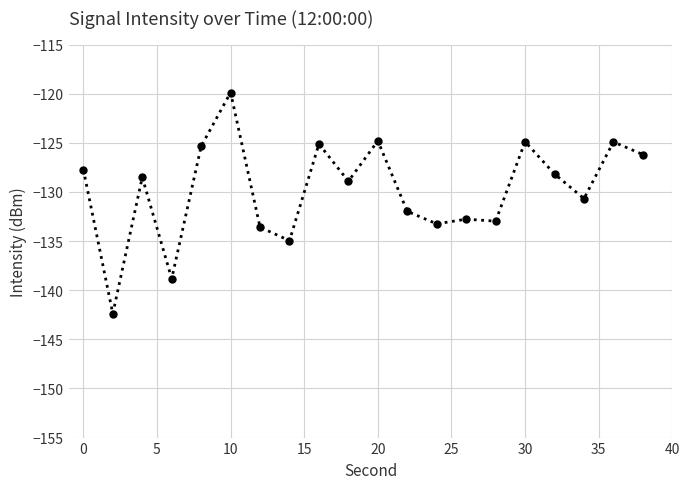

True or false: the data has more than 2 interior local peaks.

True